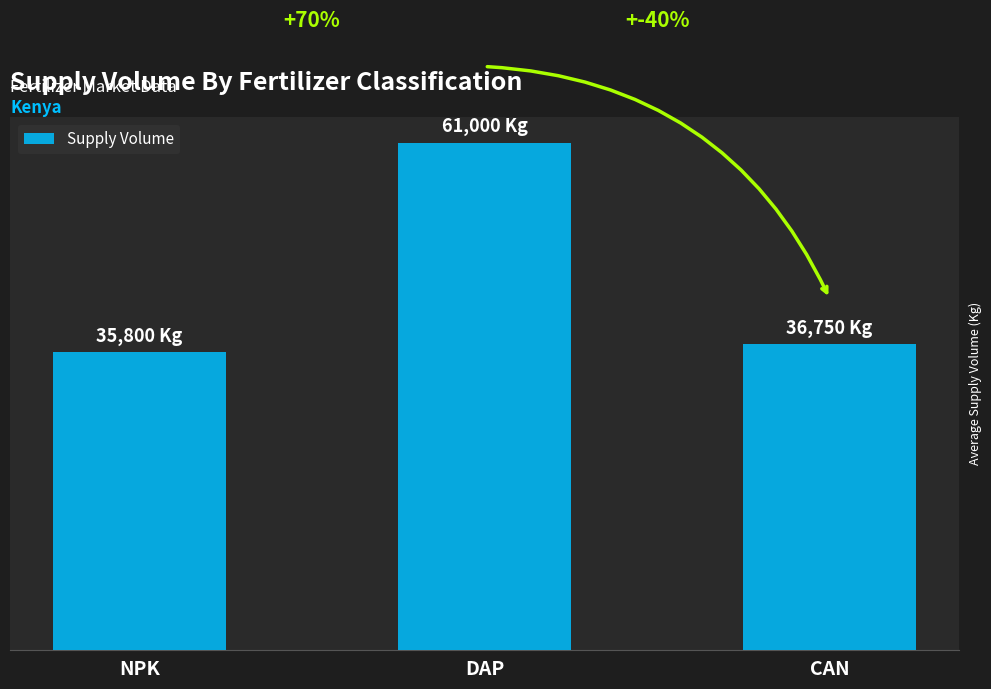

What is the average value?

44517